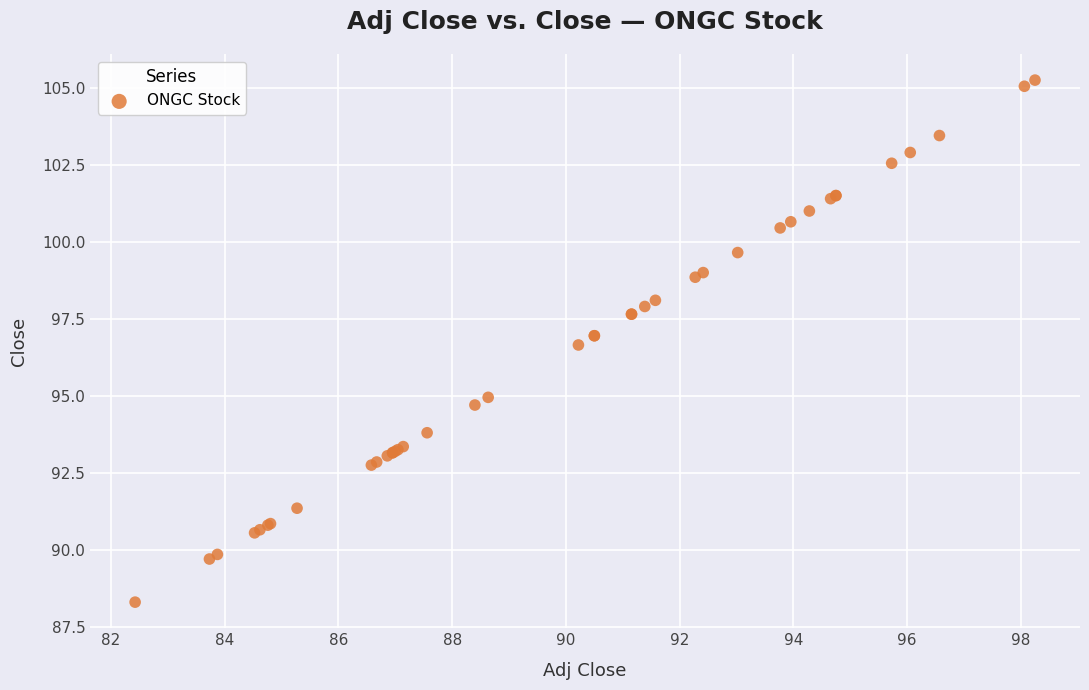

What Y value in the scatter plot is closest to 96?

96.7